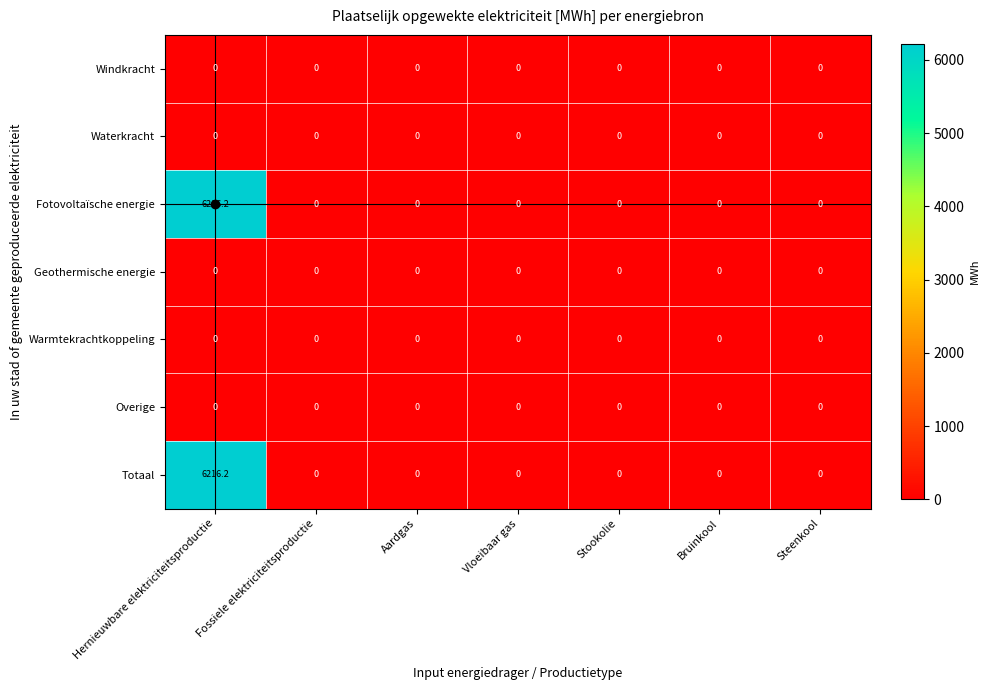

At which category is the sum across all series the highest?

Hernieuwbare elektriciteitsproductie